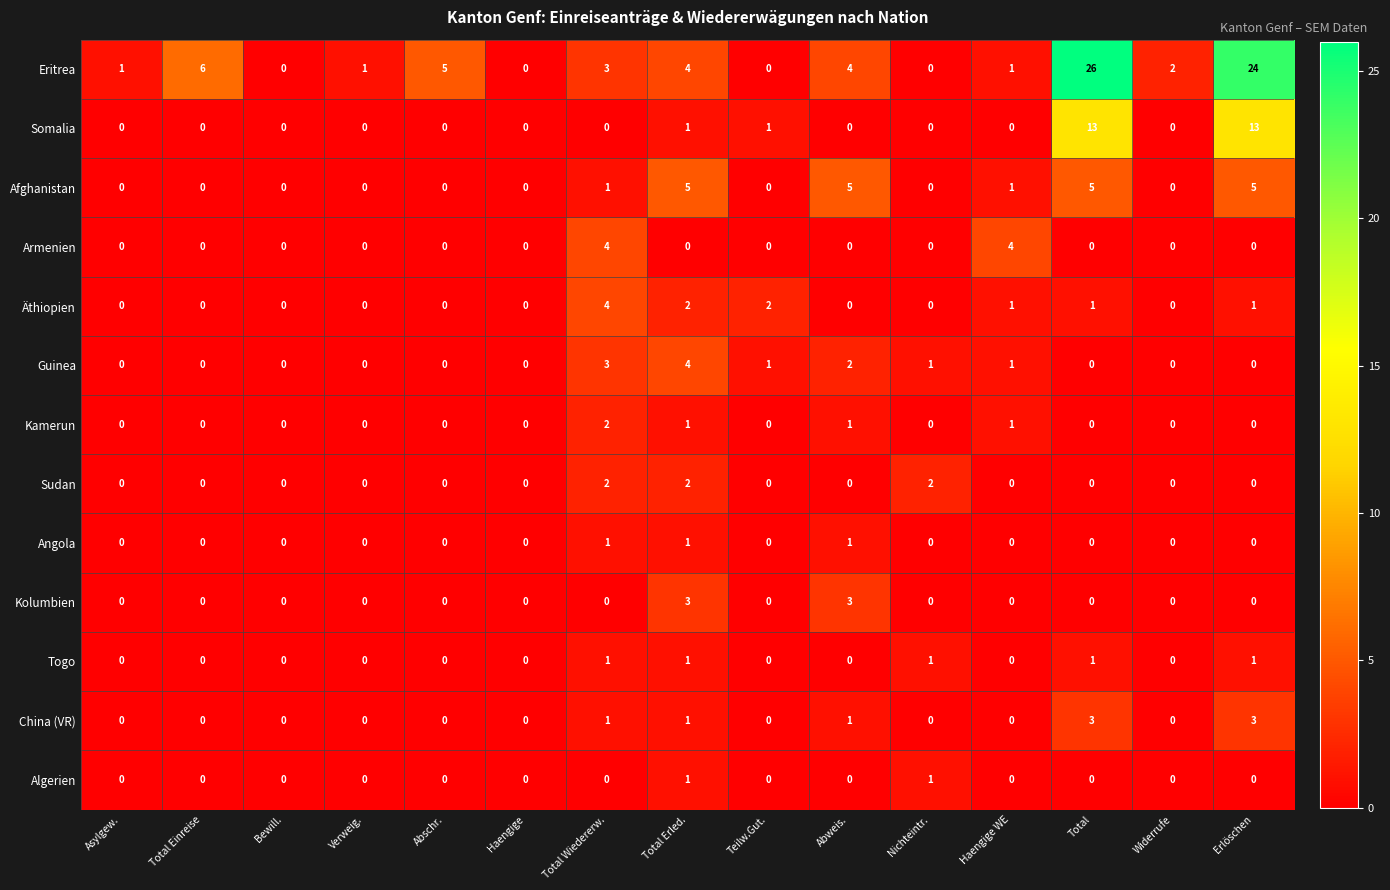

Which series has the widest spread of values?

Eritrea